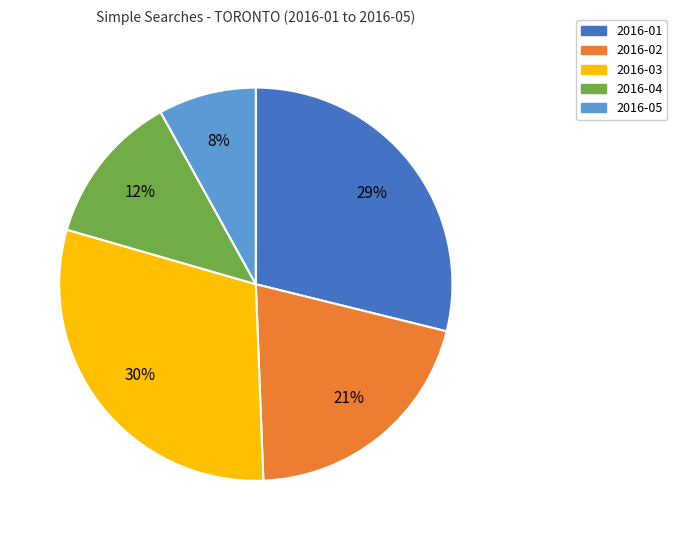

Which slice is the largest?

2016-03